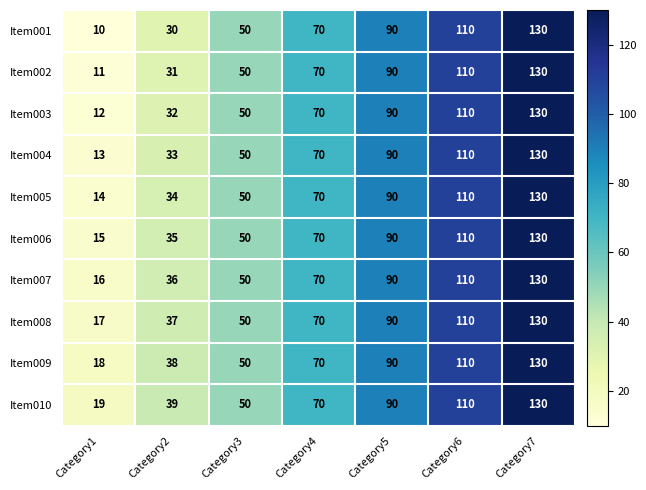

Which series has the largest range (max minus min)?

Item001